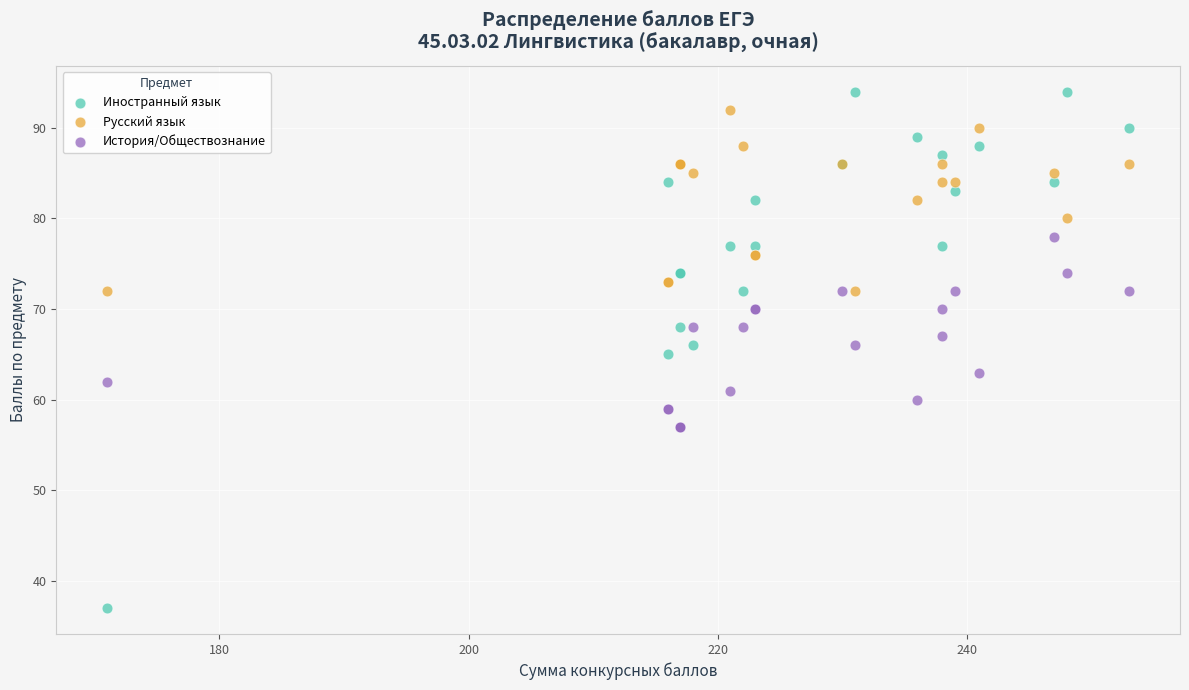

Which series reaches the minimum Y coordinate?

Иностранный язык